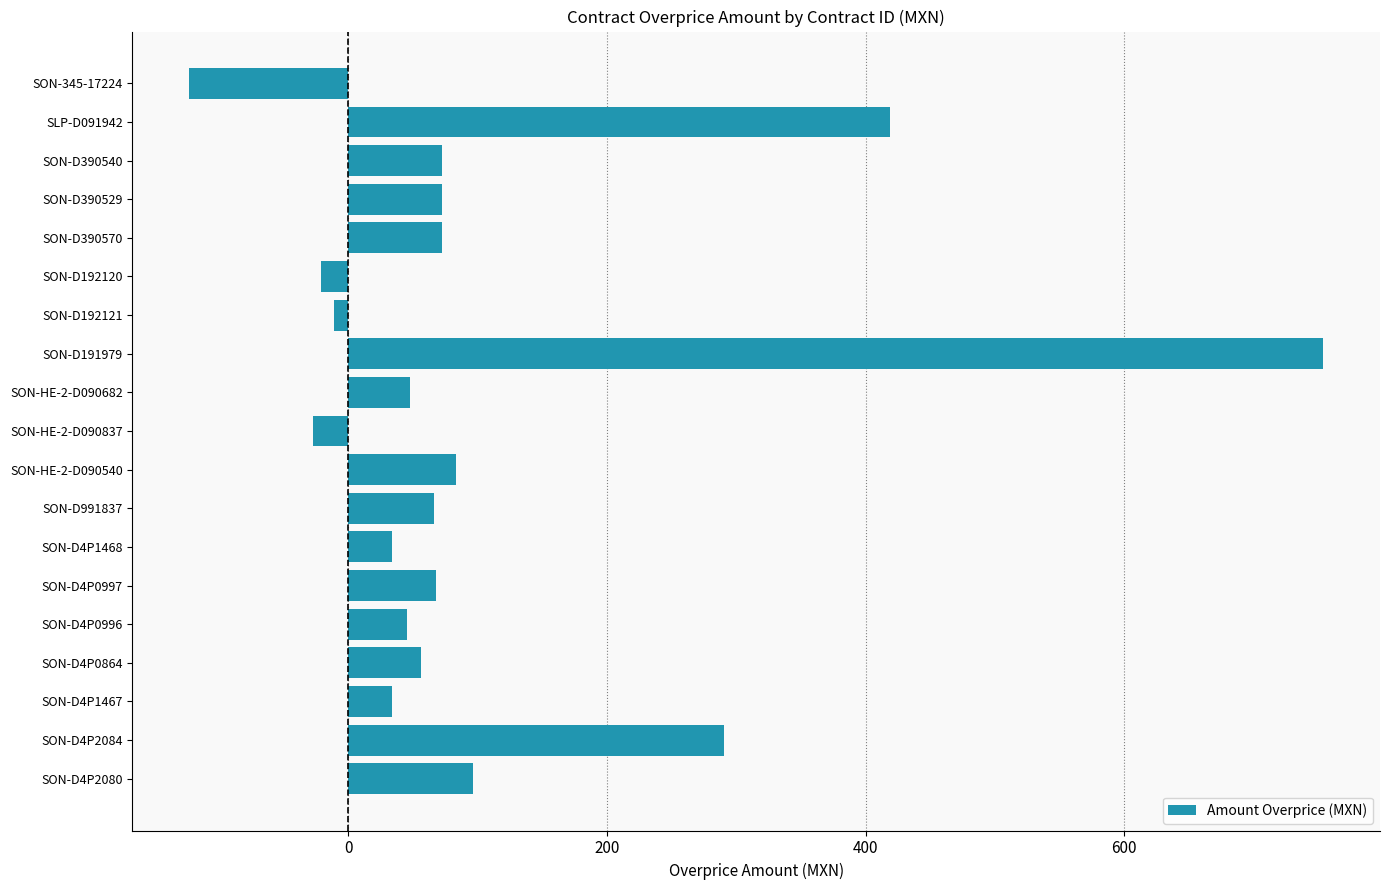

How many negative values are there?

4